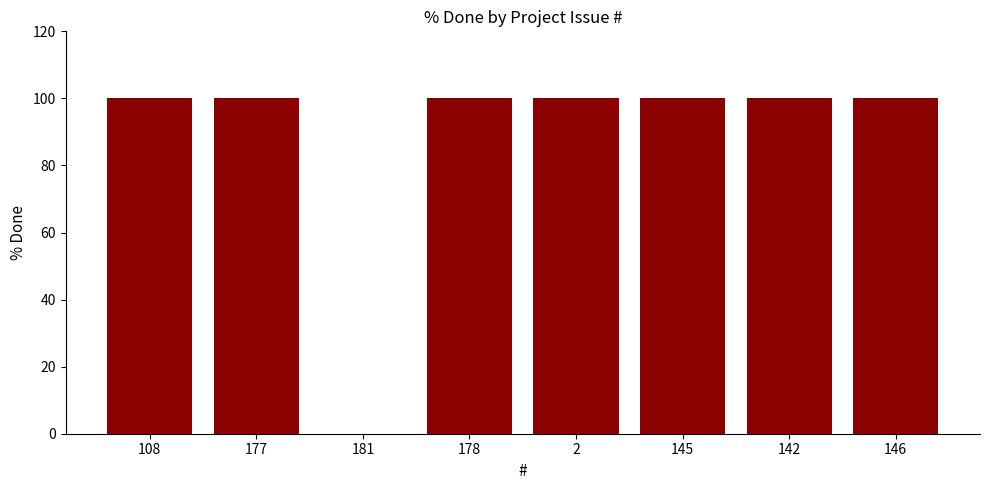

What is the average value?

88